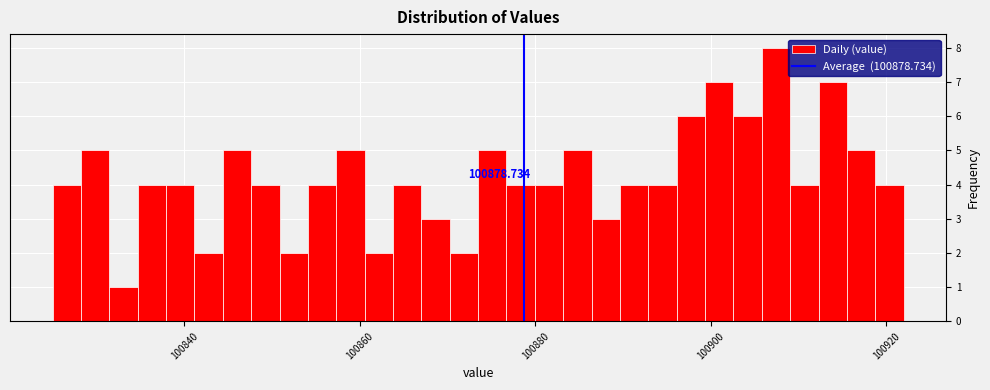

Read against the x-axis, roughly where is the centre of the tallest bar?

100908